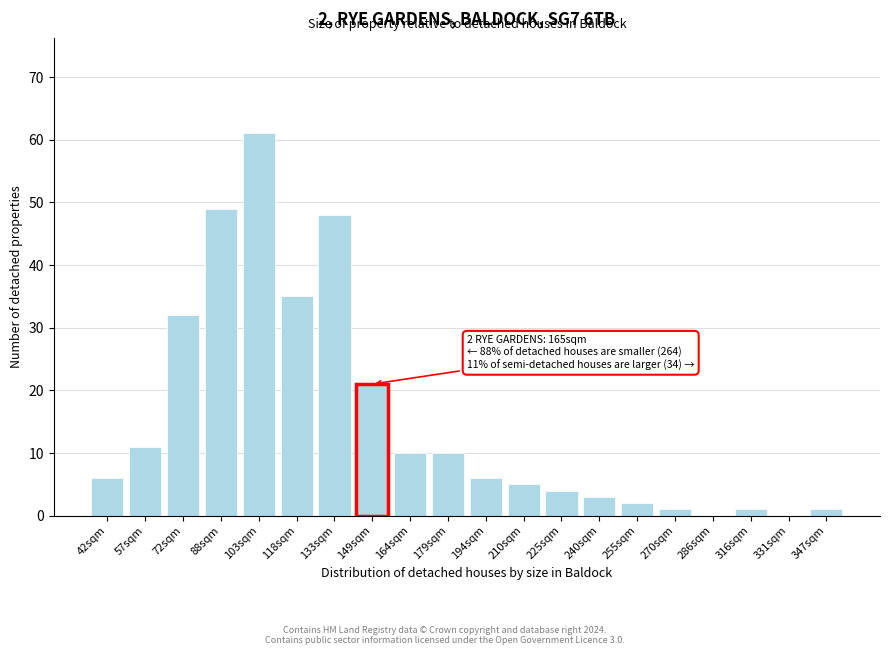

Reading right to left, list all the values displayed in this chart.

347sqm=1	331sqm=0	316sqm=1	286sqm=0	270sqm=1	255sqm=2	240sqm=3	225sqm=4	210sqm=5	194sqm=6	179sqm=10	164sqm=10	149sqm=21	133sqm=48	118sqm=35	103sqm=61	88sqm=49	72sqm=32	57sqm=11	42sqm=6